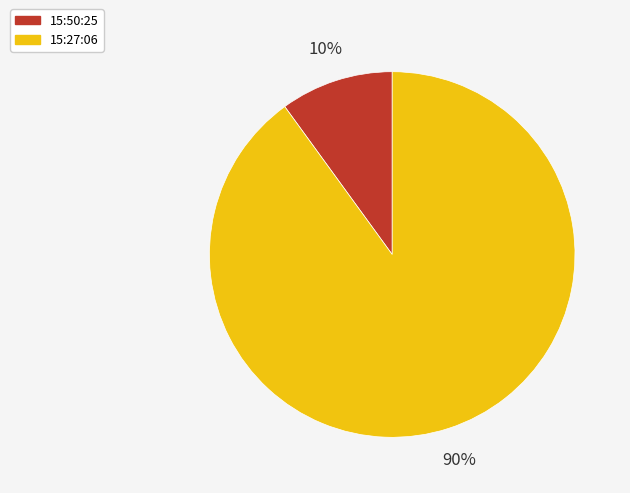

Do 15:27:06 and 15:50:25 together represent more than half of the pie?

Yes